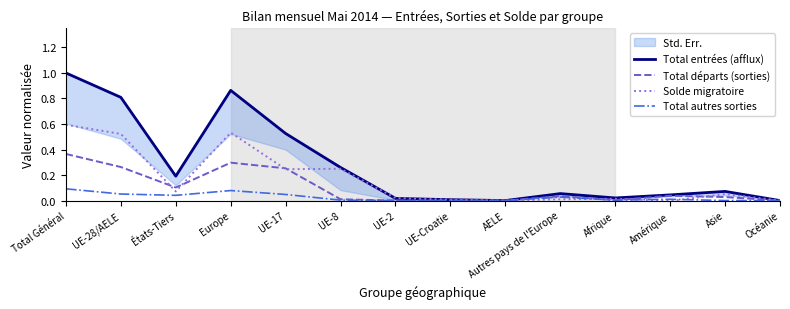

The Total entrées (afflux) series shows 0.0 at Autres pays de l'Europe. True or false?

False